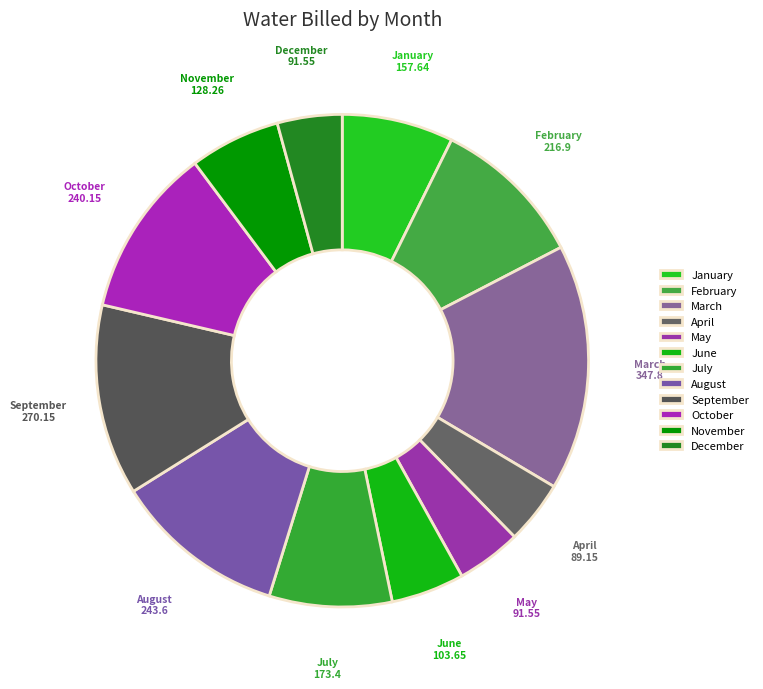

Count the number of slices in the pie.

12